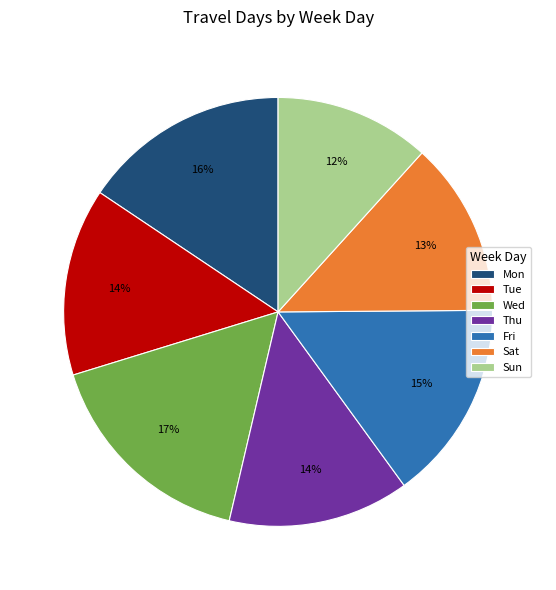

Is it true that Wed is 17% of the pie?

True